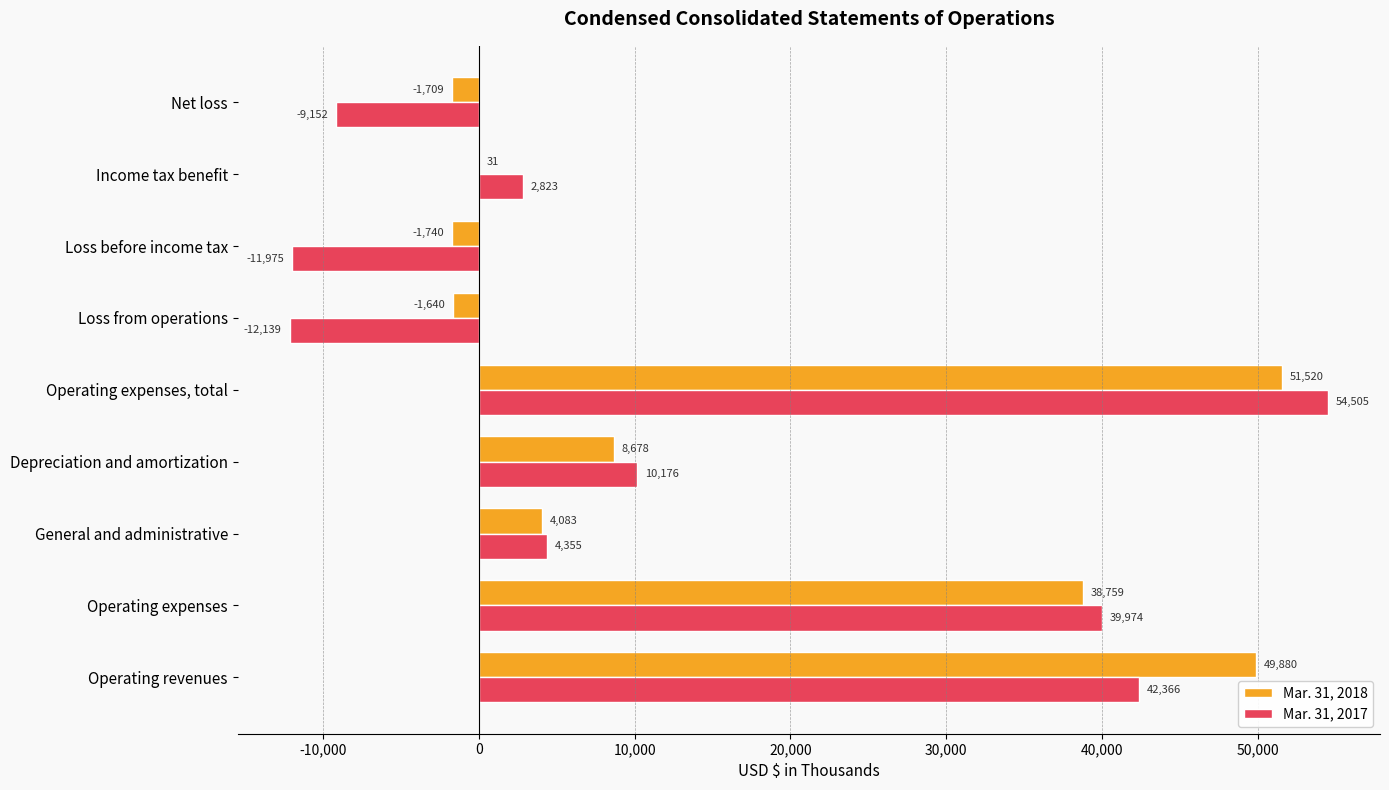

Between Operating expenses, total and Loss before income tax, which series saw the biggest shift?

Mar. 31, 2017